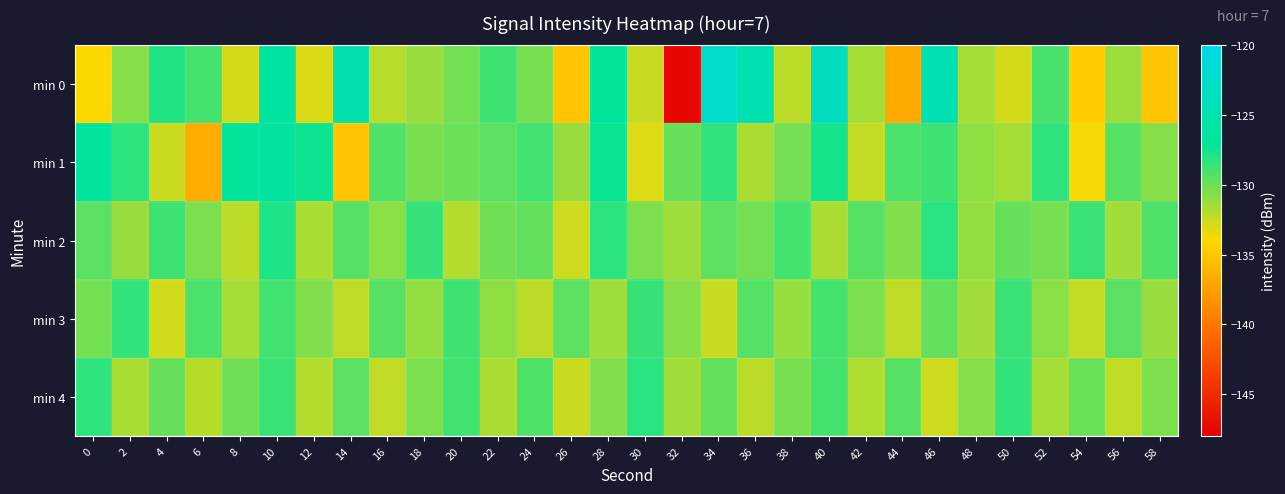

Which label corresponds to the largest value in the chart?

34